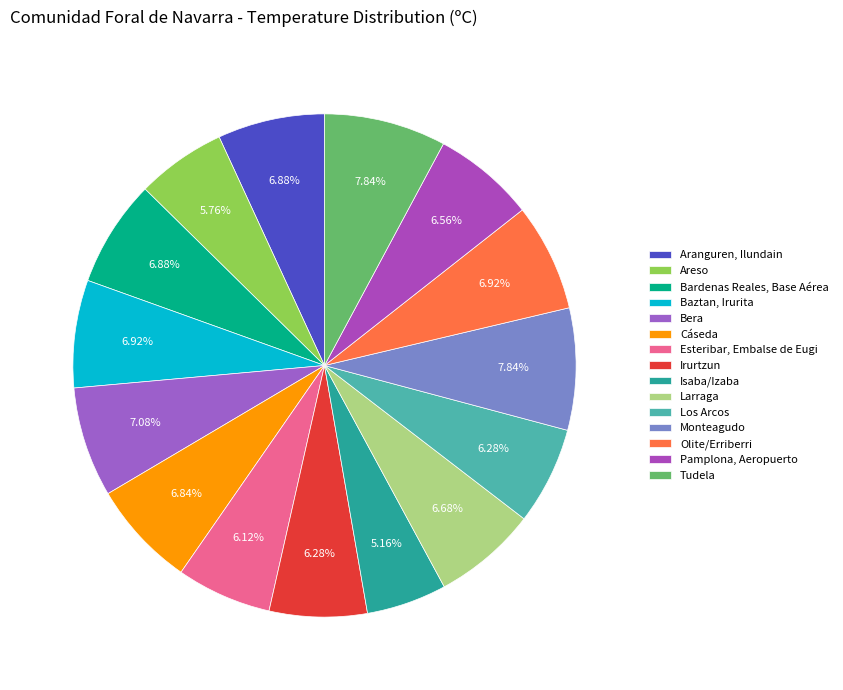

What is the ratio of the value at Baztan, Irurita to the value at Esteribar, Embalse de Eugi?

1.1